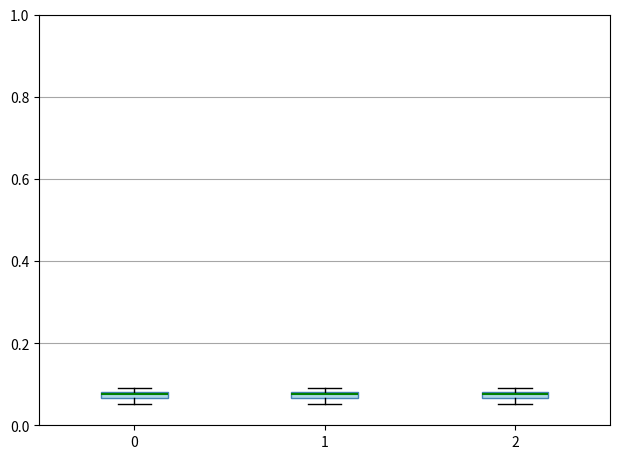

Where is the upper edge of the box at x = 2 on the y-axis? The values are not printed on the chart, so give them approximately, as read against the axis.

0.08